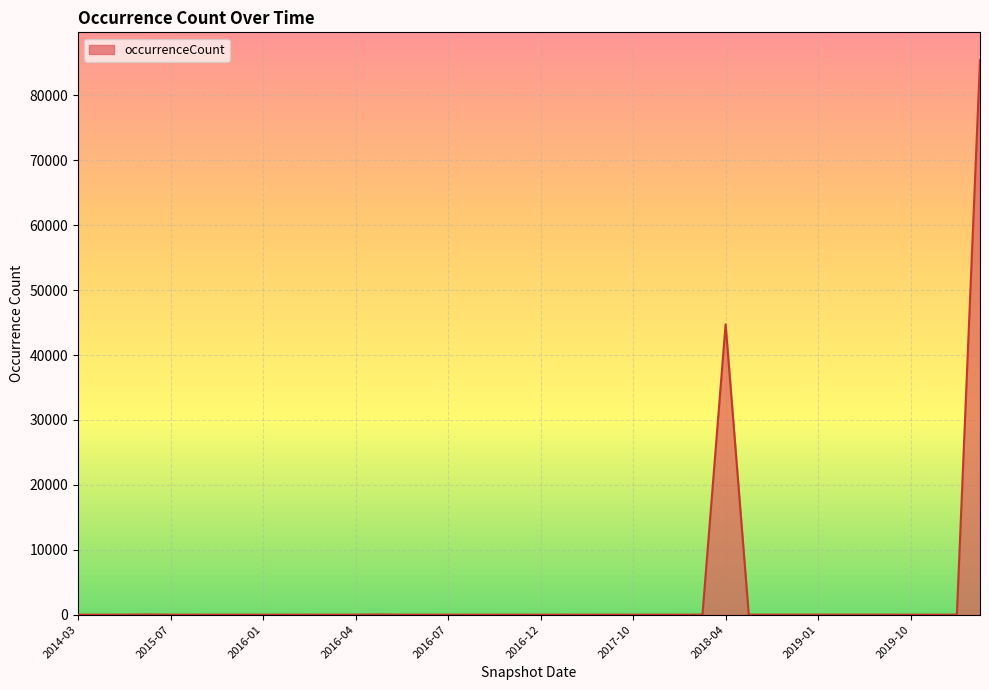

What is the greatest value displayed?

85454